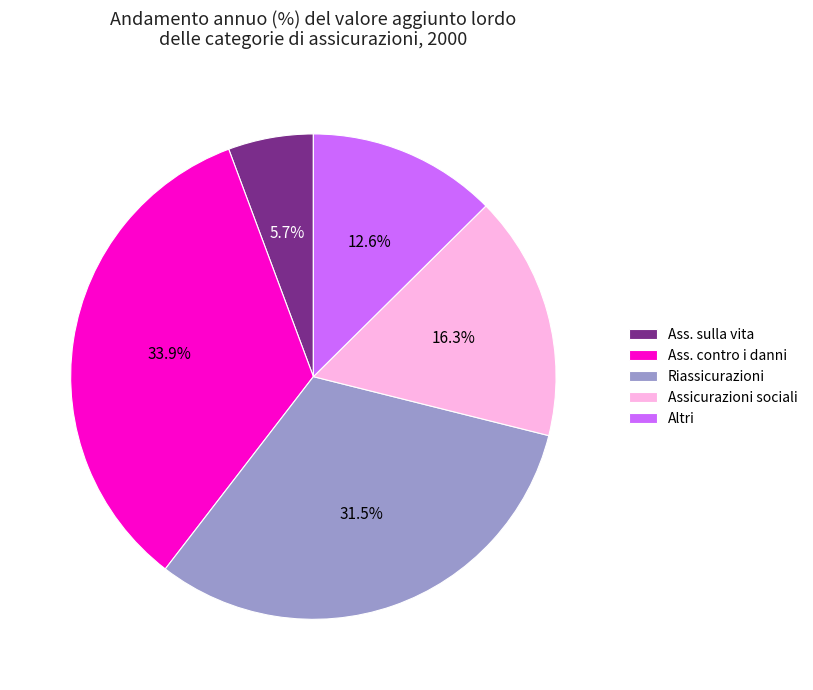

How many segments does this pie chart have?

5